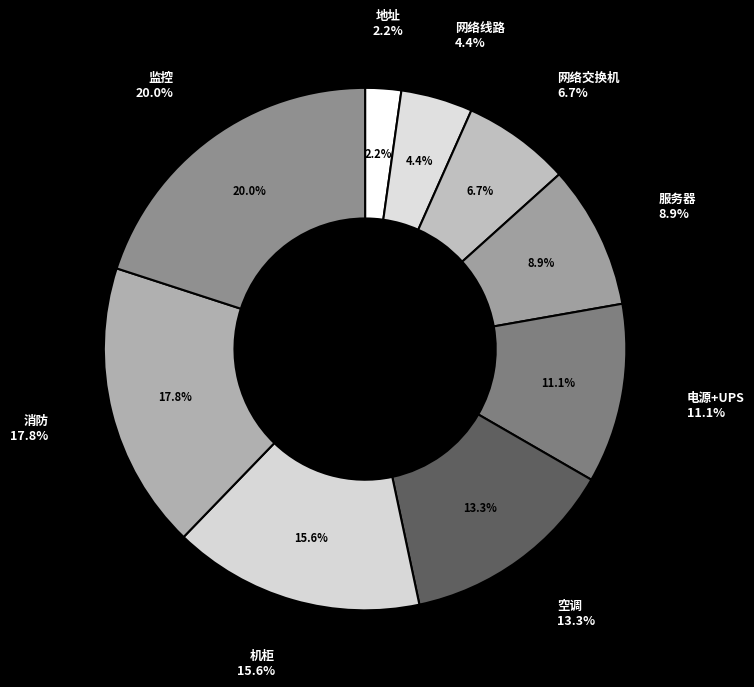

How many slices are in this pie chart?

9